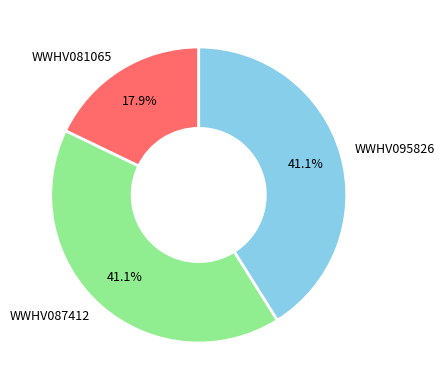

To the nearest percent, what is the difference between the largest and smallest slice percentages?

23%